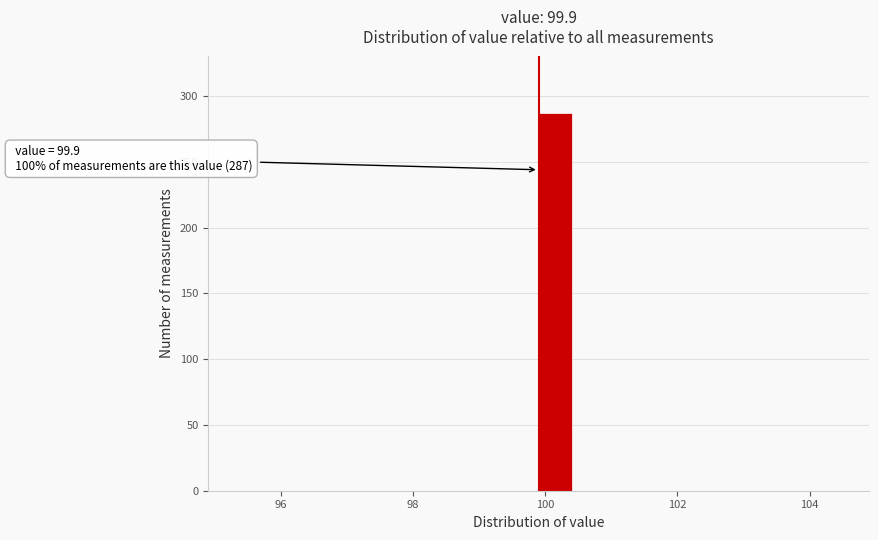

Read against the x-axis, roughly where is the centre of the tallest bar?

100.2